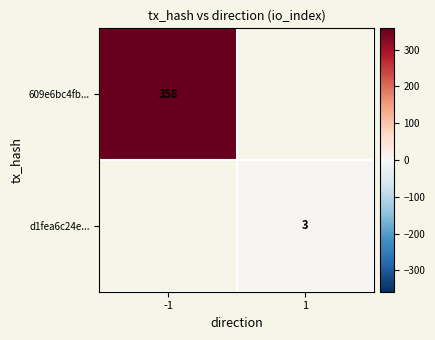

The value of 609e6bc4fb... at -1 is 540. True or false?

False